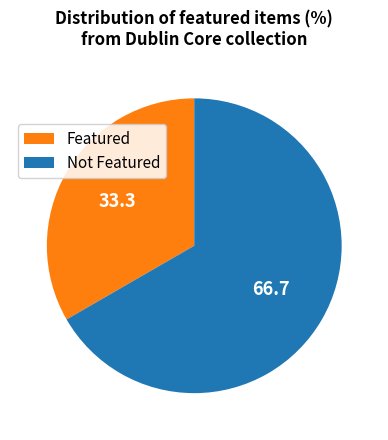

Is there any slice that represents more than half of the pie?

Yes